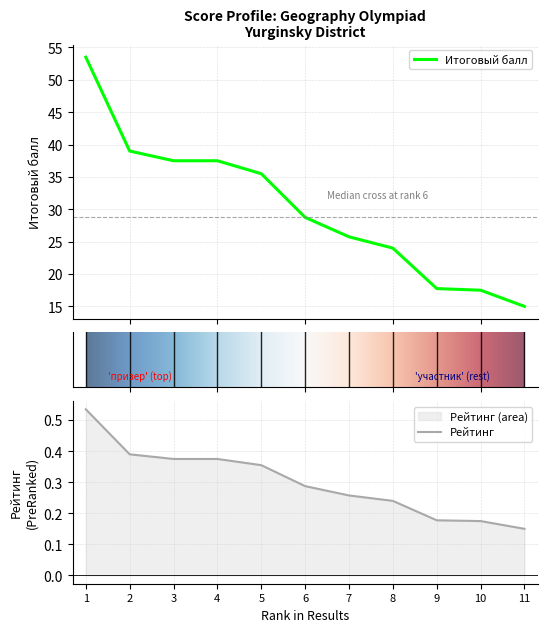

The Рейтинг series shows 0.3 at 1. True or false?

False